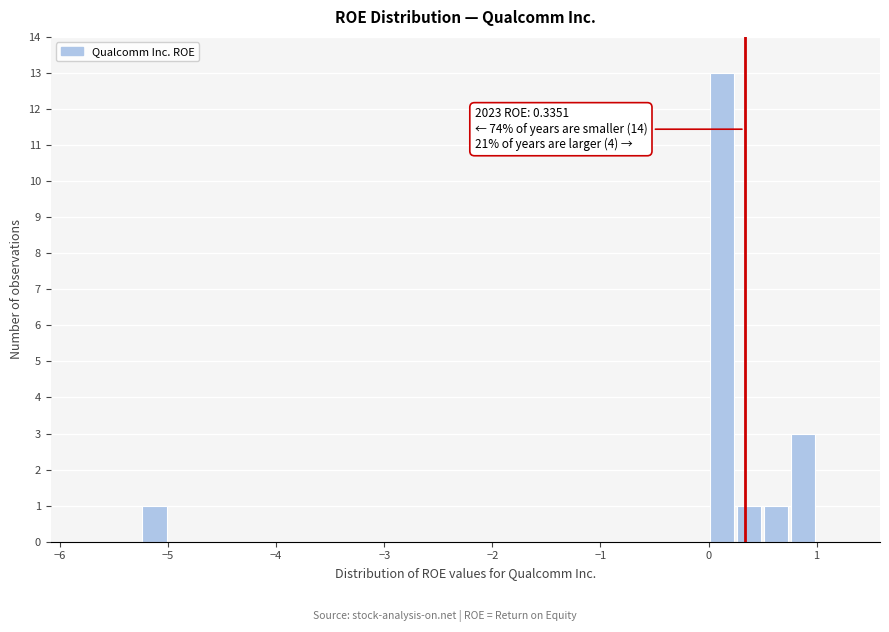

Around what value on the x-axis is the tallest bar? Give the approximate position of its centre, as read against the axis.

0.1